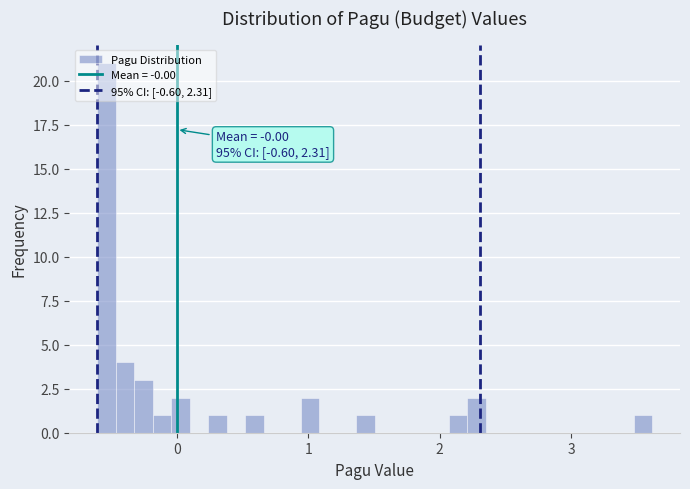

Around what value on the x-axis is the tallest bar? Give the approximate position of its centre, as read against the axis.

-0.5